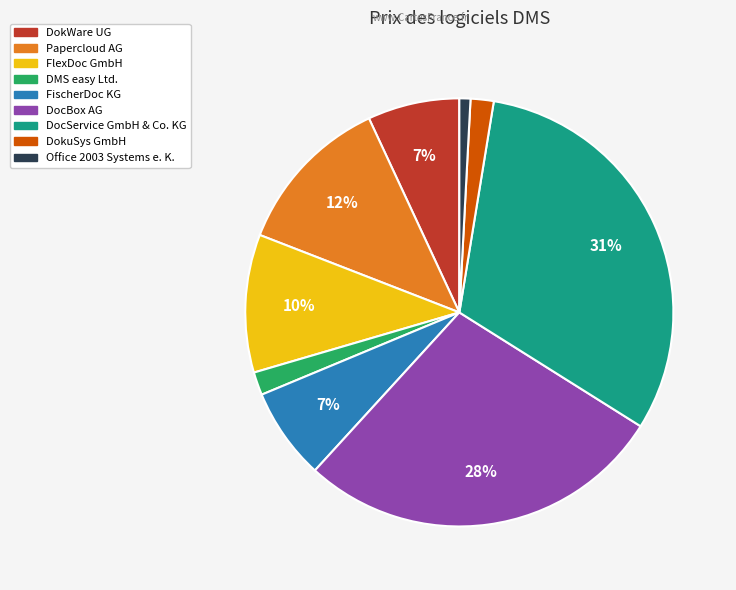

Count the number of slices in the pie.

9